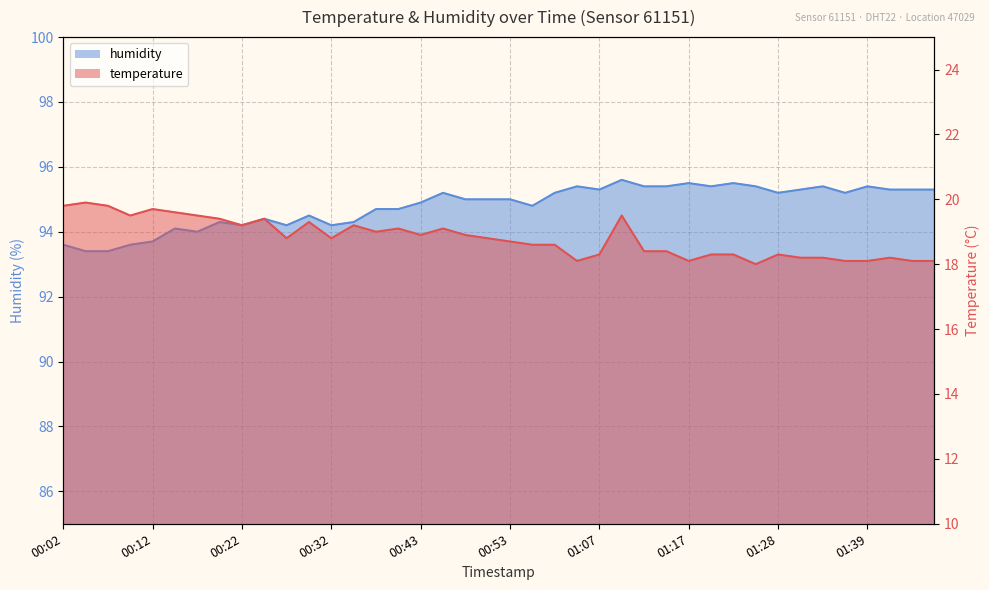

What is the sum of all temperature values?

752.3